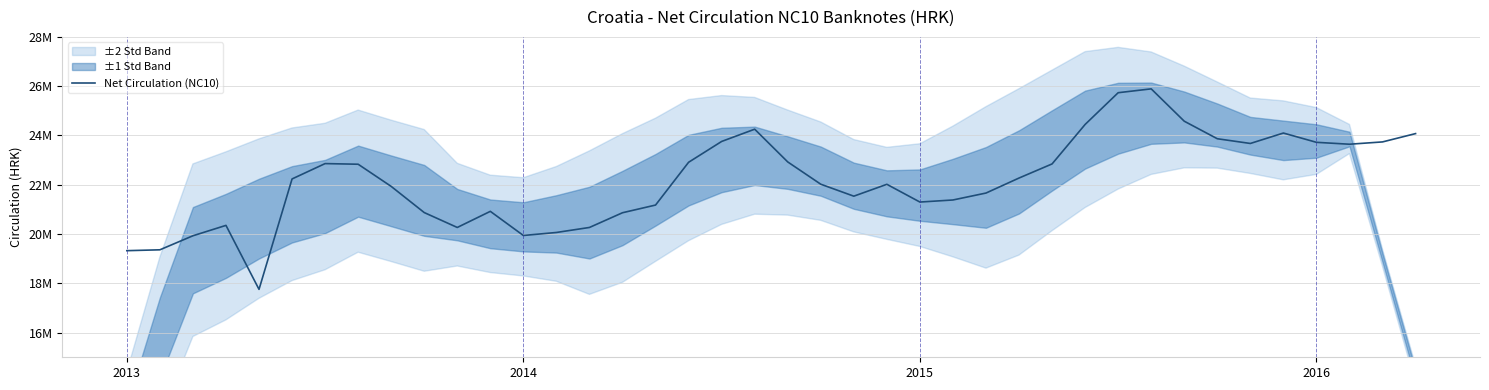

What value does the data have at 15?

20864887.4